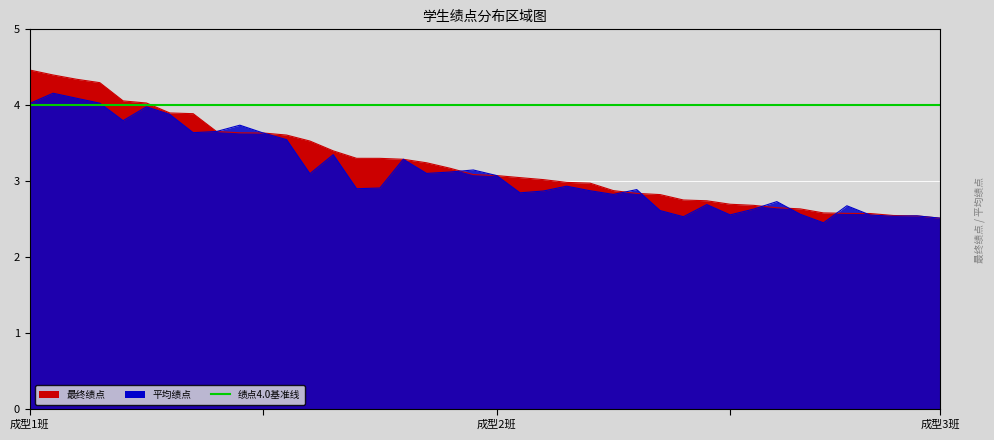

How many distinct data groups are displayed?

2